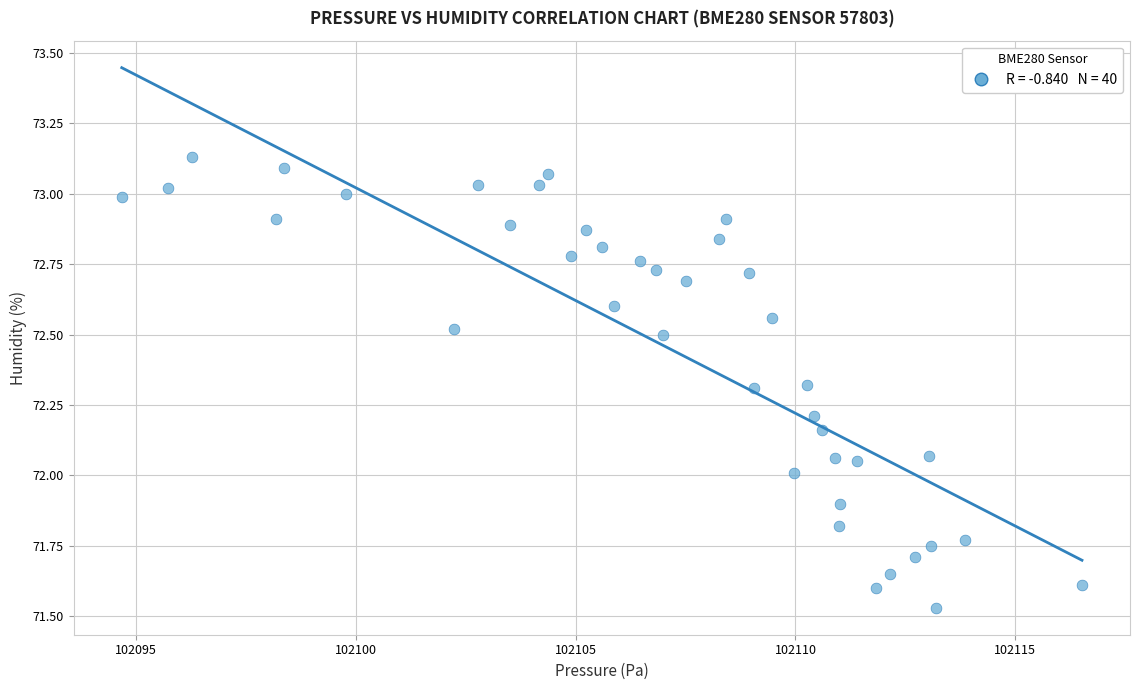

What is the range of X values (max minus min)?

21.9